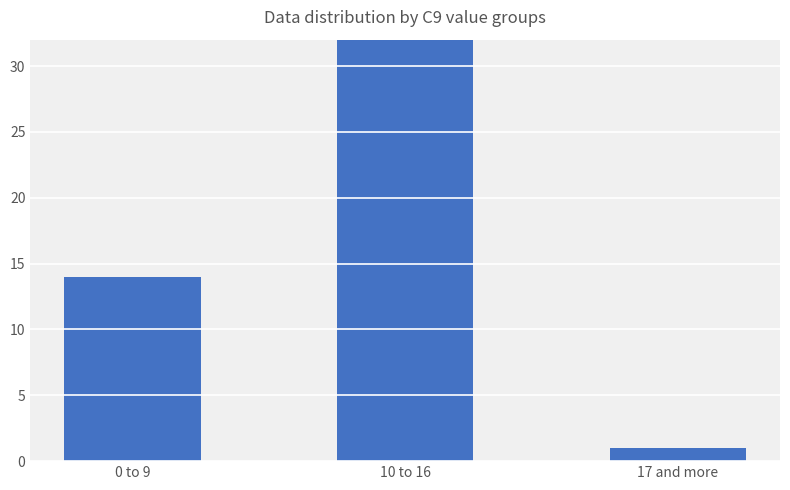

What is the difference between the second highest and minimum values?

13